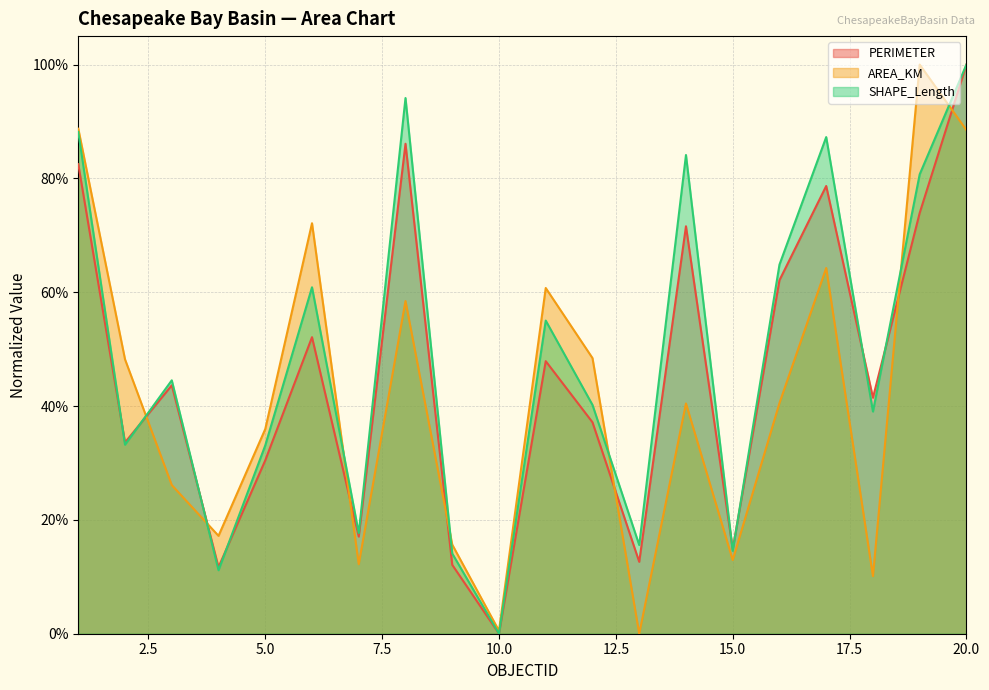

Is the value of PERIMETER at 14 greater than the value of AREA_KM at 8?

Yes